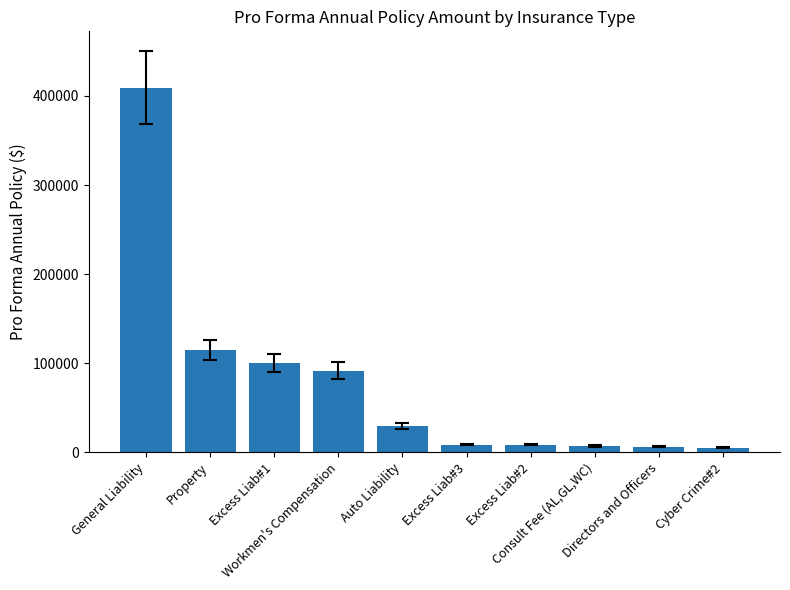

What is the greatest value displayed?

409137.0